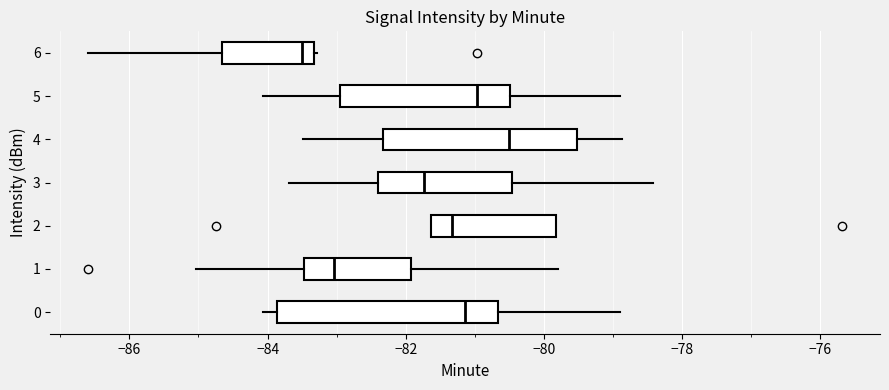

Which box has the furthest to the left median line?

6